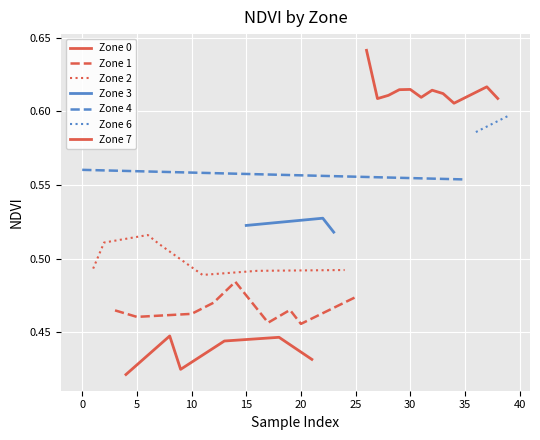

Reading left to right, list all the values displayed in this chart.

Zone 0: 0.4	0.4	0.4	0.4	0.4	0.4	0.4
Zone 1: 0.5	0.5	0.5	0.5	0.5	0.5	0.5
Zone 2: 0.5	0.5	0.5	0.5	0.5	0.5	0.5
Zone 3: 0.5	0.5	0.5	0.5	0.5	0.5	0.5
Zone 4: 0.6	0.6	0.6	0.6	0.6	0.6	0.6
Zone 7: 0.6	0.6	0.6	0.6	0.6	0.6	0.6